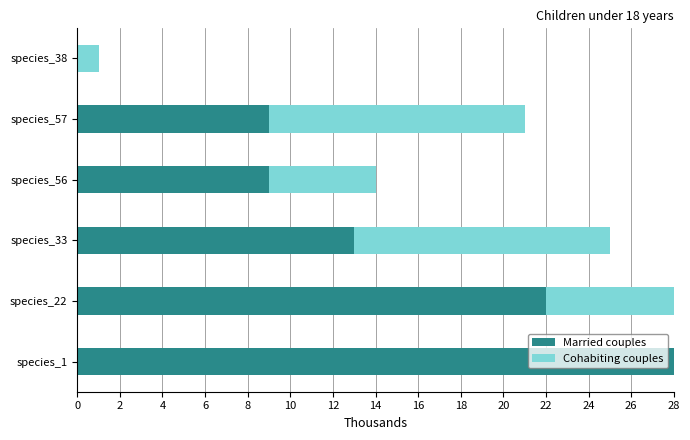

Which series has the largest range (max minus min)?

Married couples